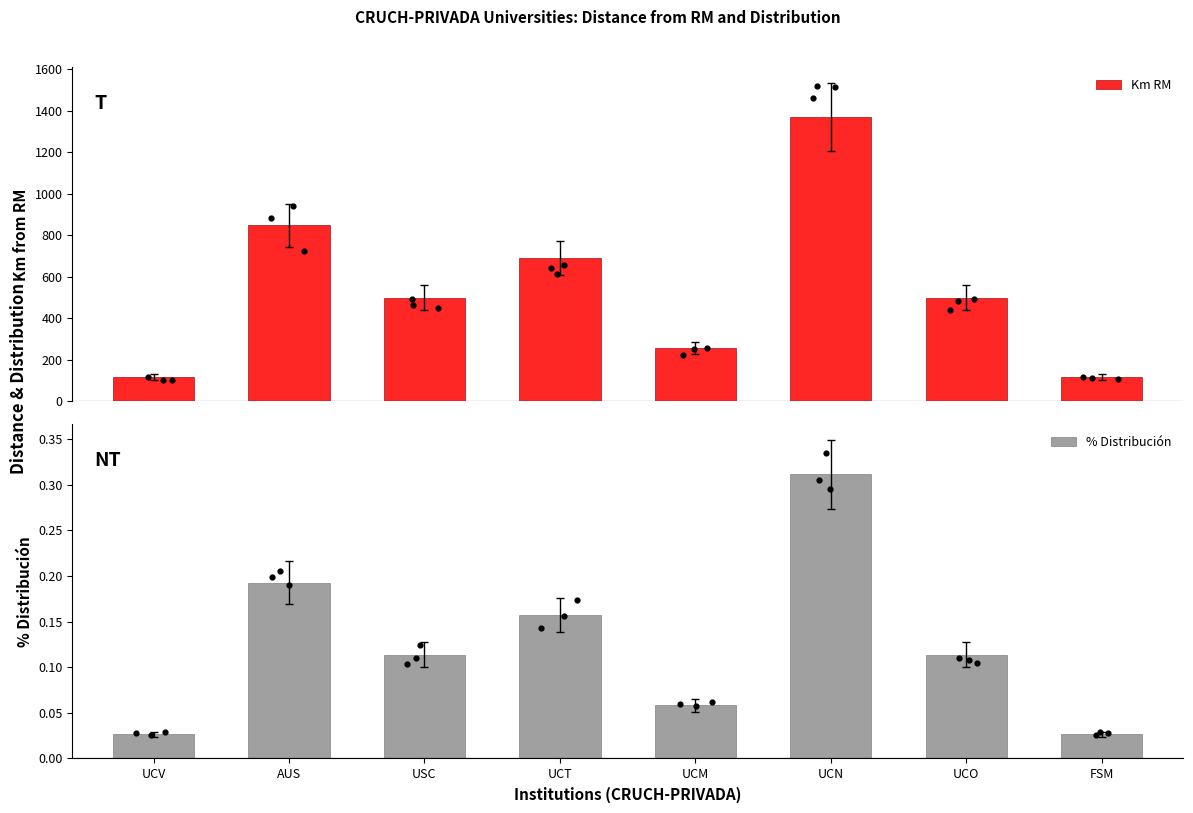

Is the value of % Distribución at FSM greater than the value of Km RM at AUS?

No